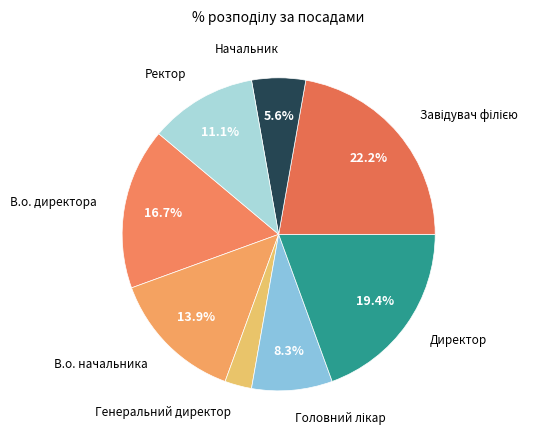

Which category has the smallest portion of the pie?

Генеральний директор